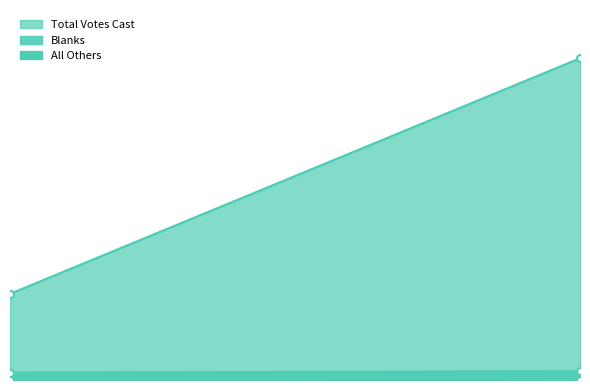

At which category is the sum across all series the highest?

Winchester